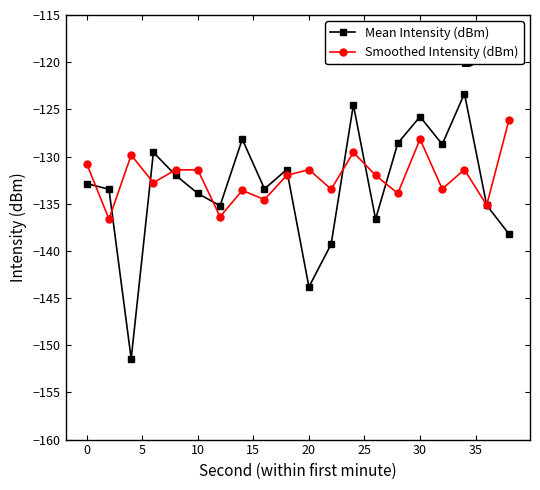

What is the lowest value of the Mean Intensity (dBm) series?

-151.4